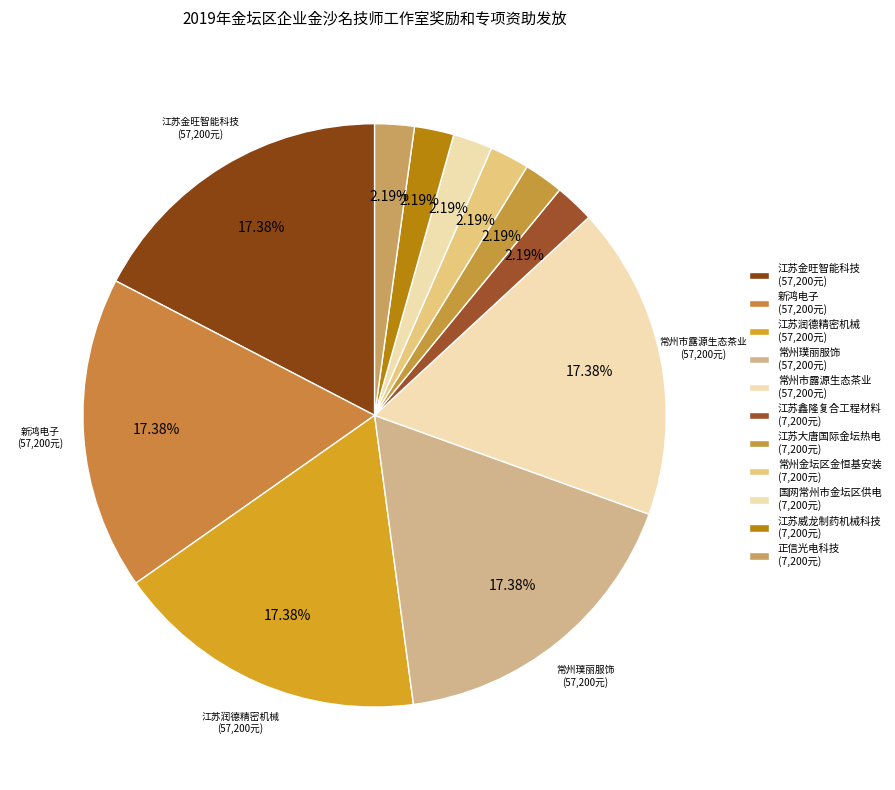

How many slices are in this pie chart?

11